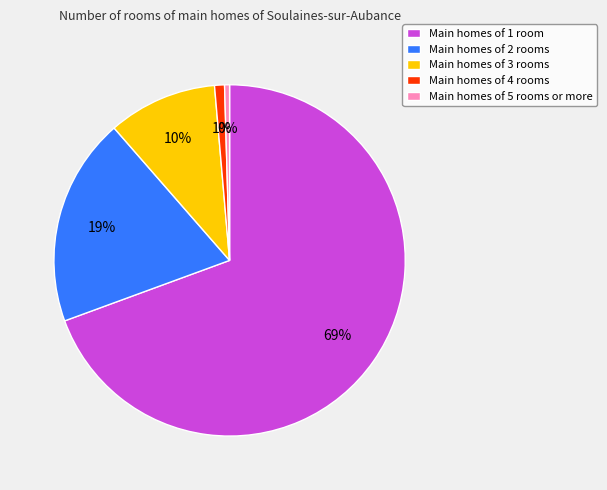

True or false: Main homes of 1 room accounts for 69% of the total.

True